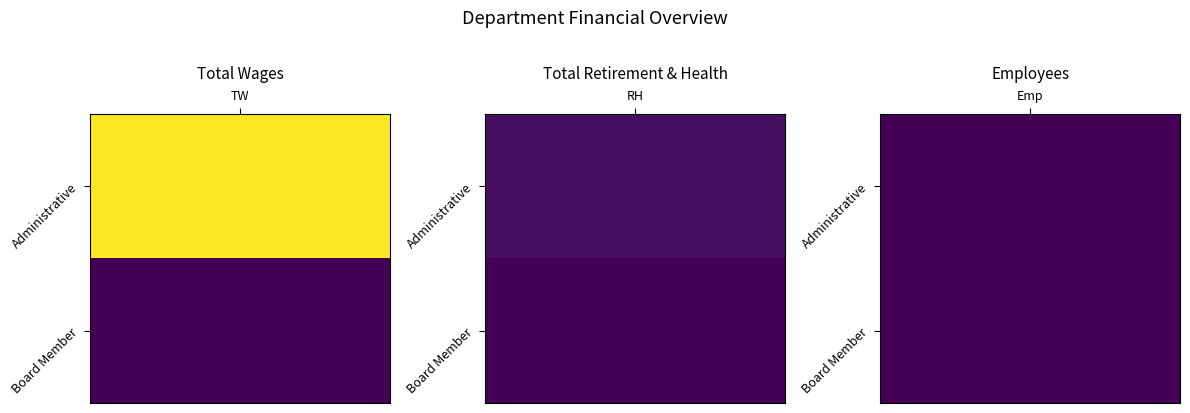

Is the value of Board Member at 0 greater than the value of Administrative at 0?

No